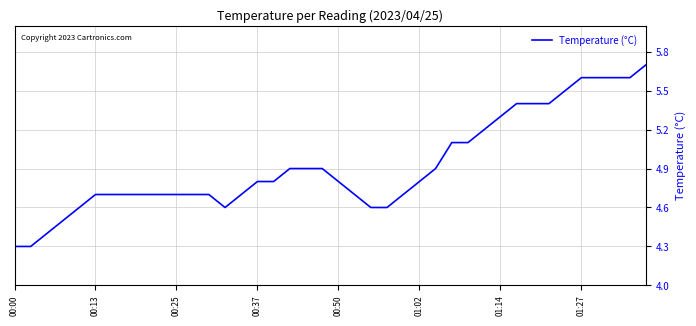

What is the smallest value displayed?

4.3